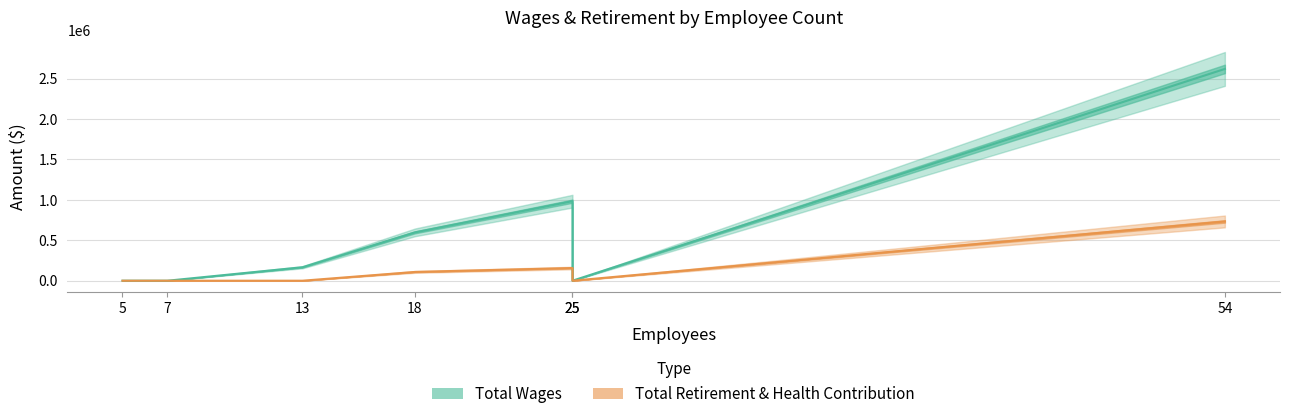

Reading left to right, extract all data points from this chart.

Total Wages: 0	0	166496	598106	984024	0	2620223
Total Retirement & Health Contribution: 0	0	0	108557	156790	0	733207